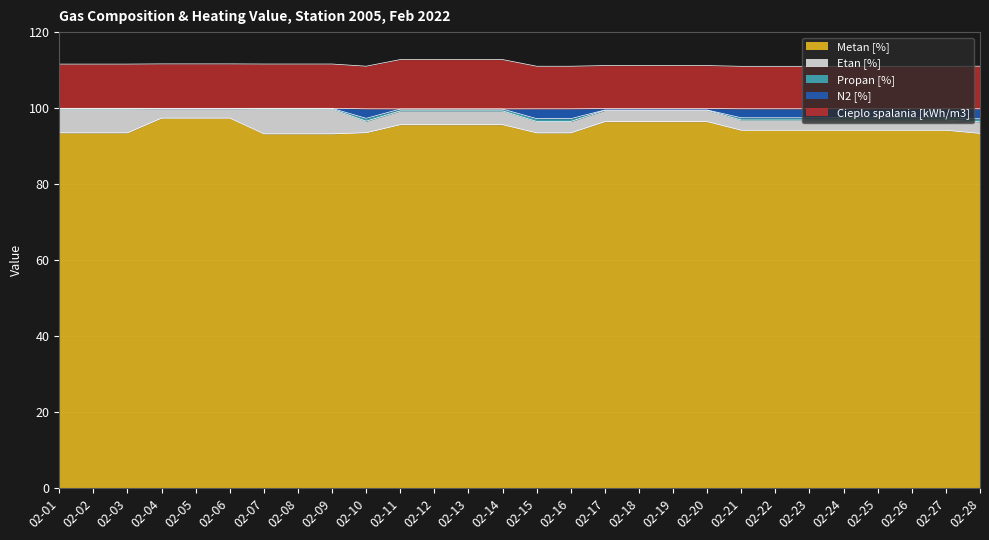

Which label corresponds to the smallest value in the chart?

02-07